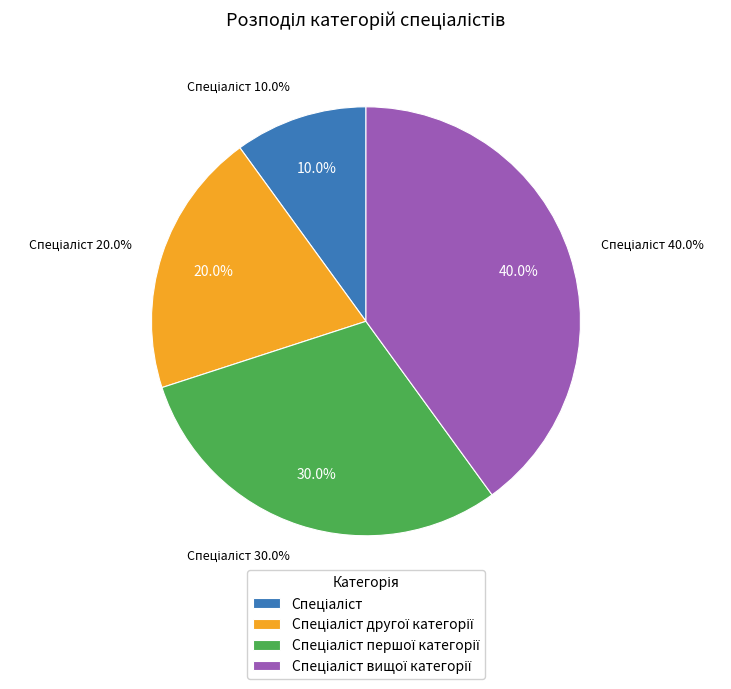

Does Спеціаліст другої категорії account for over 50% of the chart?

No